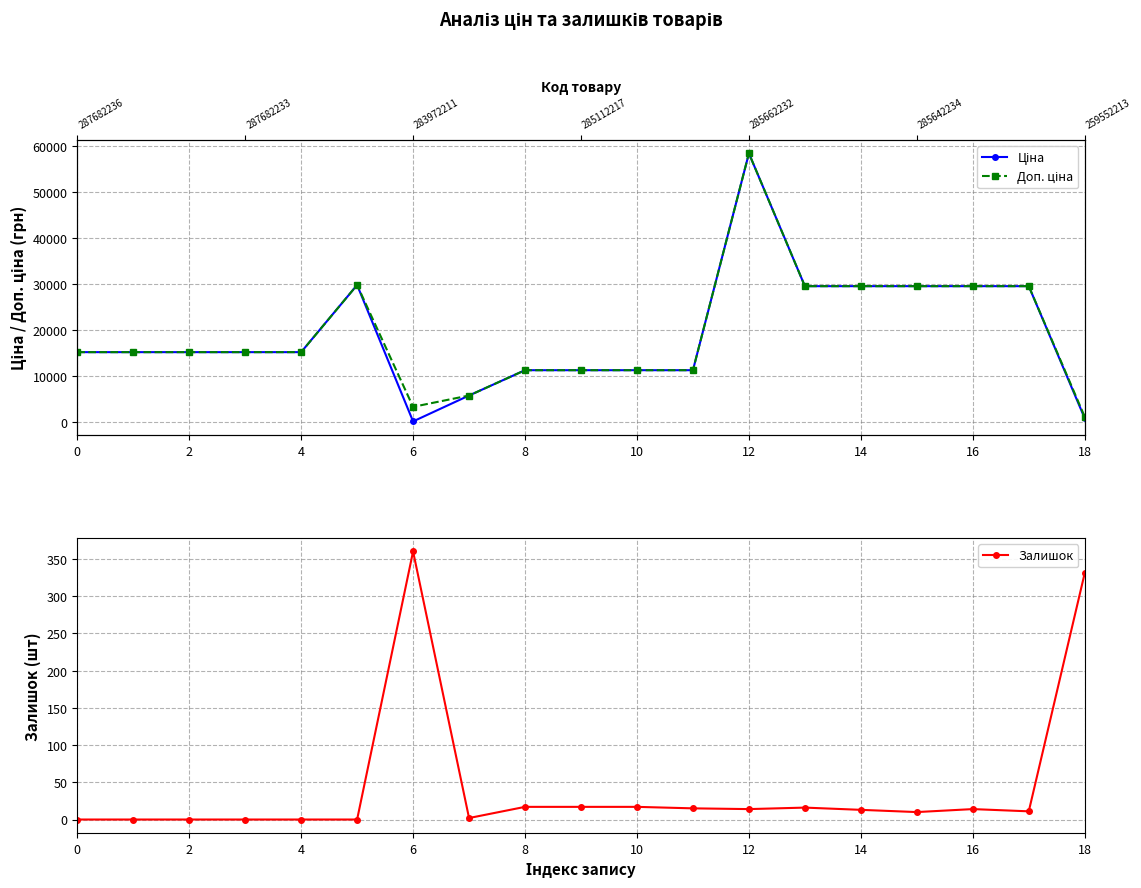

At which label is Залишок closest to 180?

18